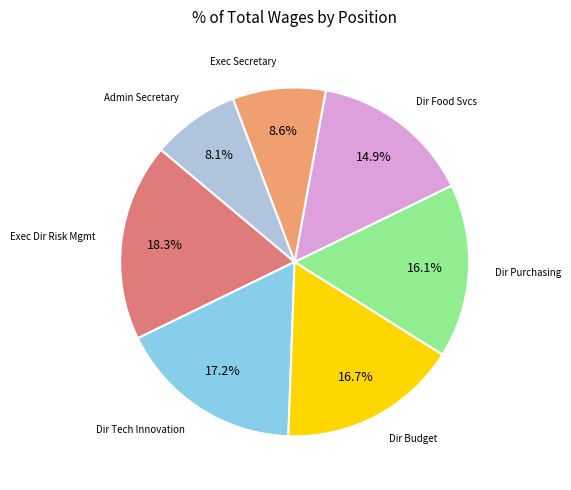

Is there a majority slice in this chart?

No